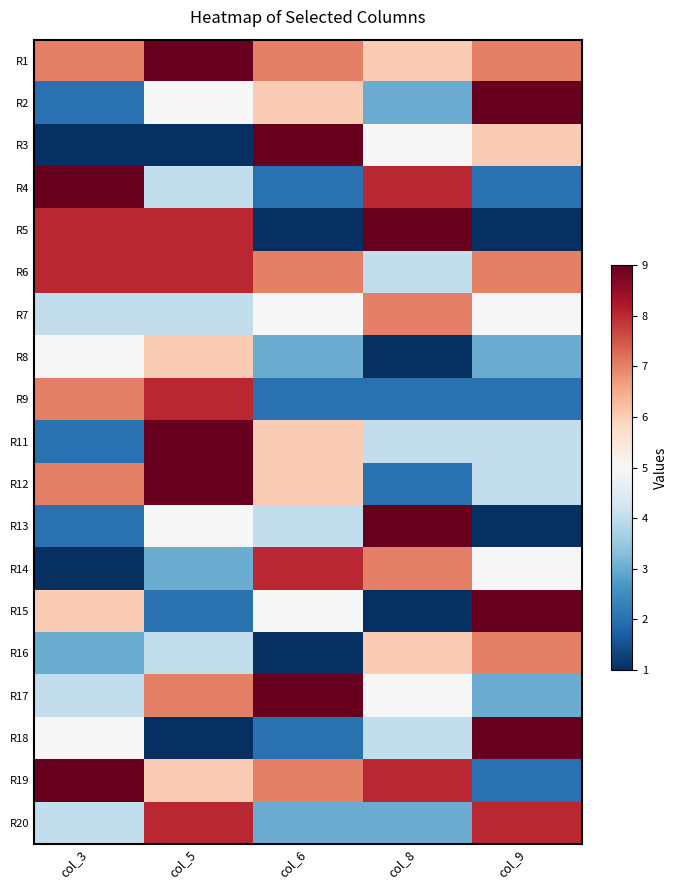

Which category has the lowest value across all series?

col_3